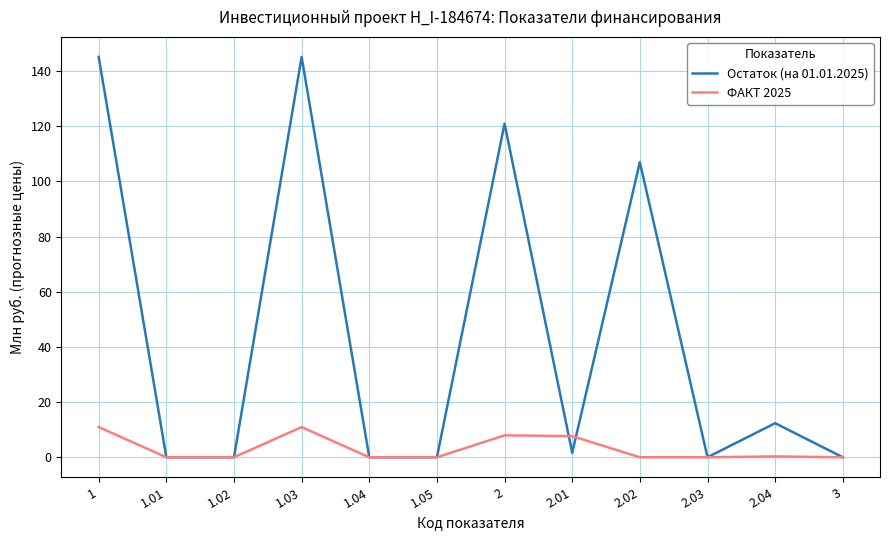

What are all the series names shown in the legend?

Остаток (на 01.01.2025), ФАКТ 2025